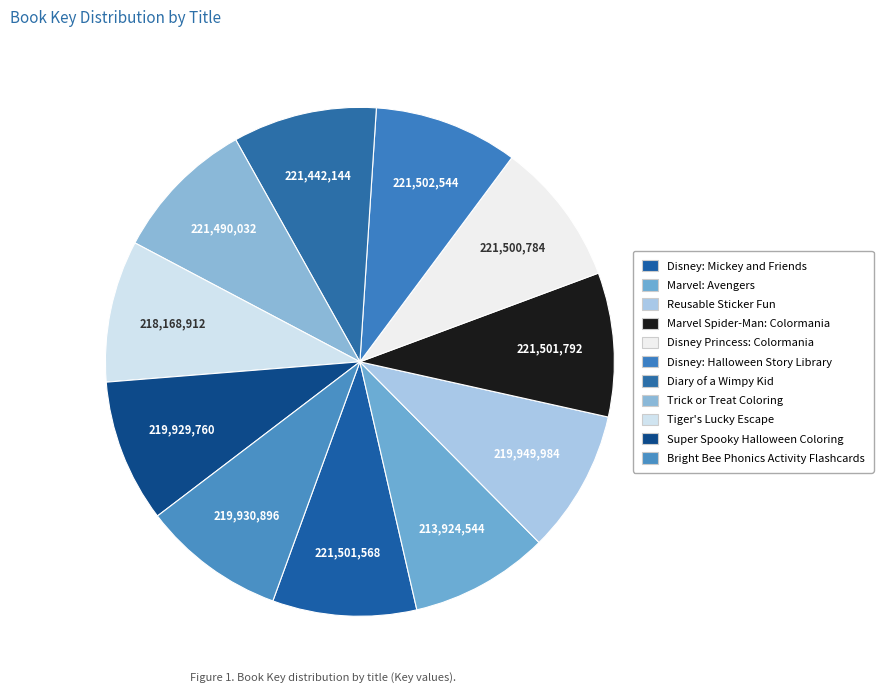

The Super Spooky Halloween Coloring slice represents 9% of the pie. True or false?

True